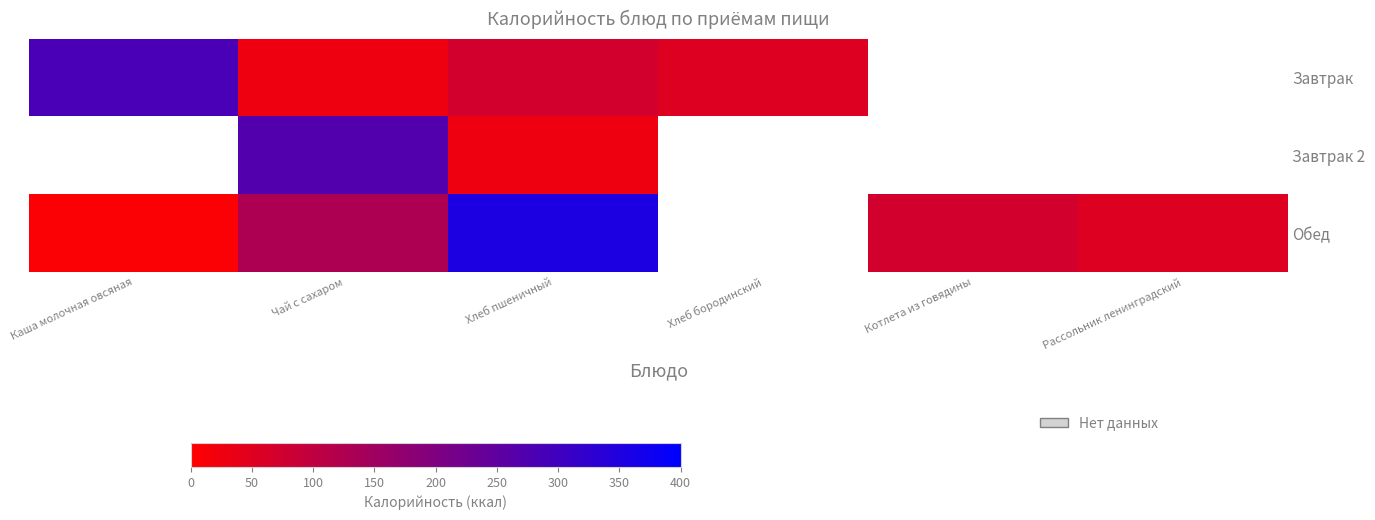

What is the difference between the highest and lowest values at Каша молочная овсяная?

278.2